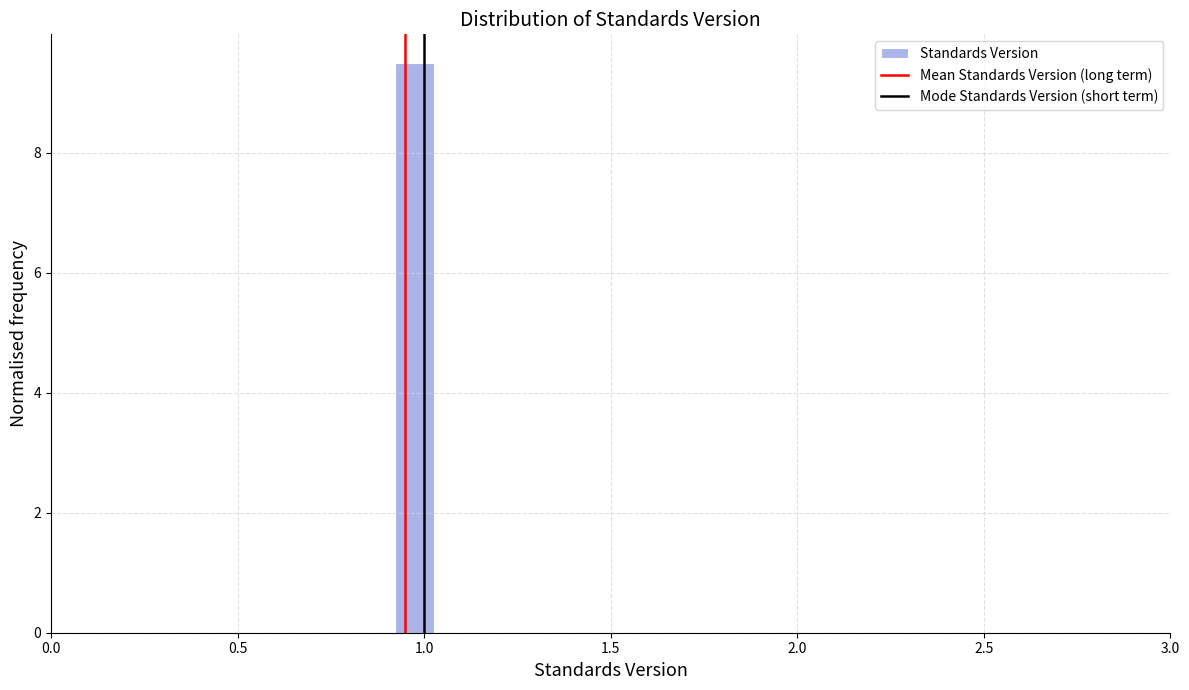

Read against the x-axis, roughly where is the centre of the tallest bar?

0.95